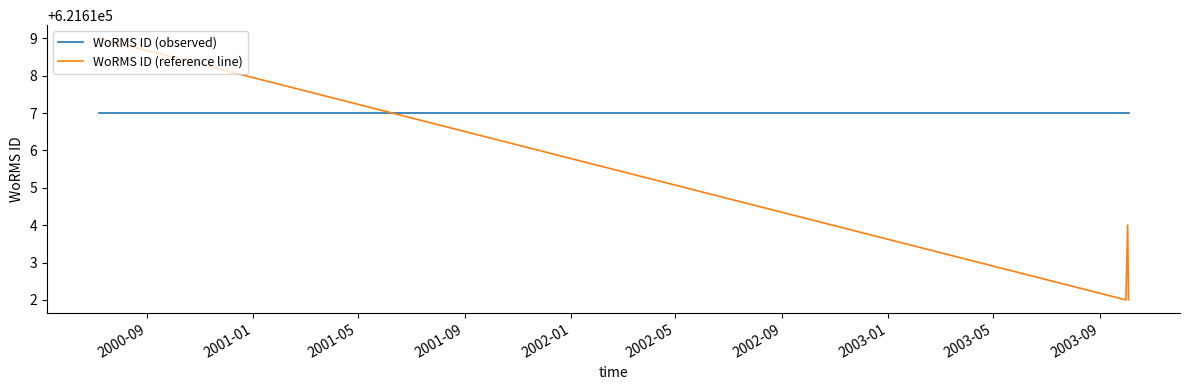

How many intersections are there between WoRMS ID (observed) and WoRMS ID (reference line)?

1